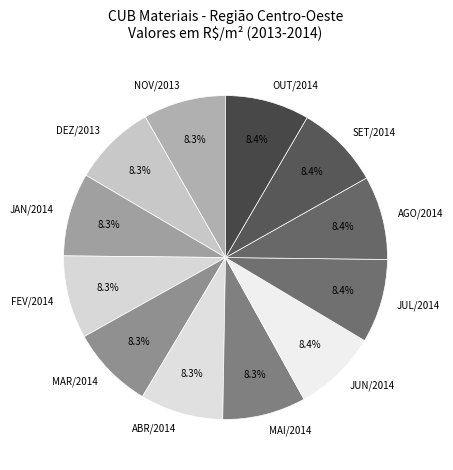

What is the ratio of the value at SET/2014 to the value at ABR/2014?

1.0